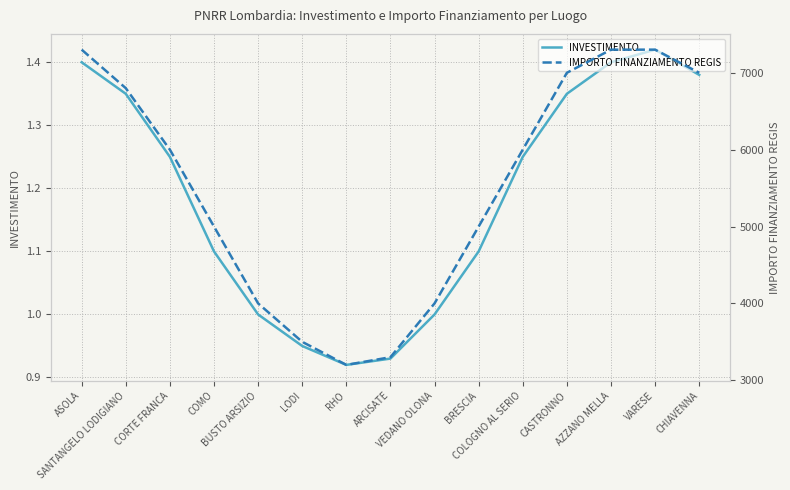

The value of INVESTIMENTO at BRESCIA is 1.6. True or false?

False